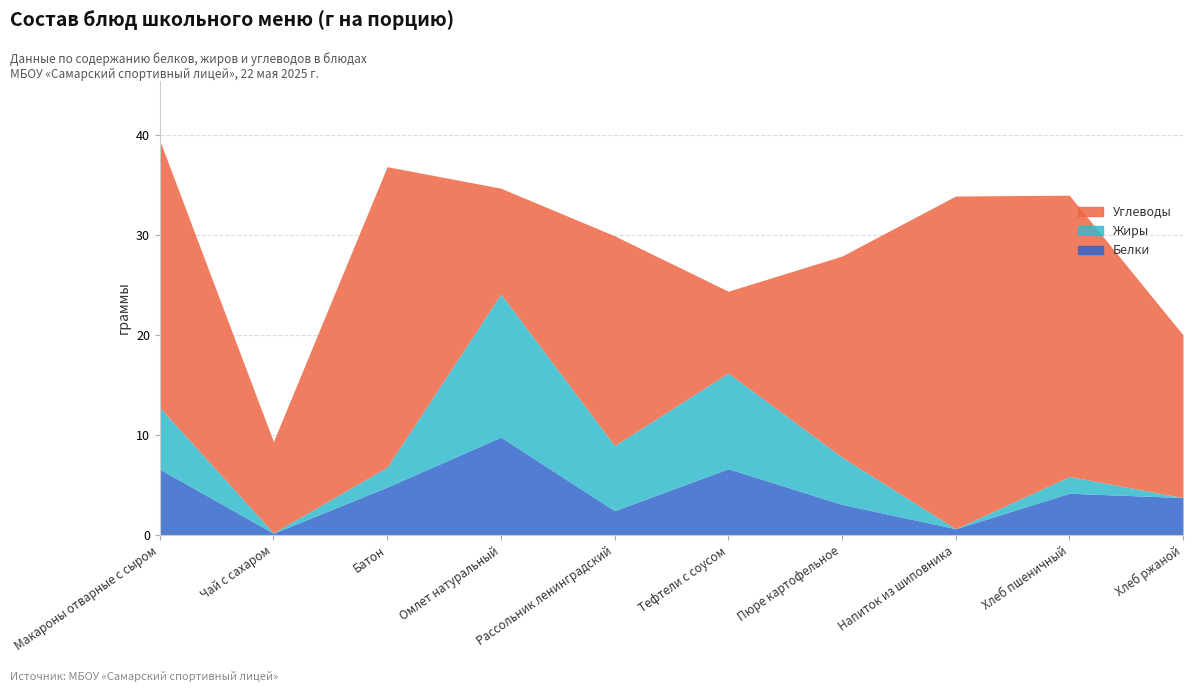

Reading left to right, what are all the values shown in this chart?

Белки: Макароны отварные с сыром=6.6	Чай с сахаром=0.2	Батон=4.8	Омлет натуральный=9.8	Рассольник ленинградский=2.4	Тефтели с соусом=6.6	Пюре картофельное=3.1	Напиток из шиповника=0.6	Хлеб пшеничный=4.2	Хлеб ржаной=3.8
Жиры: Макароны отварные с сыром=6.2	Чай с сахаром=0.0	Батон=2.0	Омлет натуральный=14.3	Рассольник ленинградский=6.5	Тефтели с соусом=9.6	Пюре картофельное=4.7	Напиток из шиповника=0.0	Хлеб пшеничный=1.7	Хлеб ржаной=0.0
Углеводы: Макароны отварные с сыром=26.7	Чай с сахаром=9.1	Батон=30.0	Омлет натуральный=10.6	Рассольник ленинградский=20.9	Тефтели с соусом=8.2	Пюре картофельное=20.1	Напиток из шиповника=33.2	Хлеб пшеничный=28.1	Хлеб ржаной=16.2